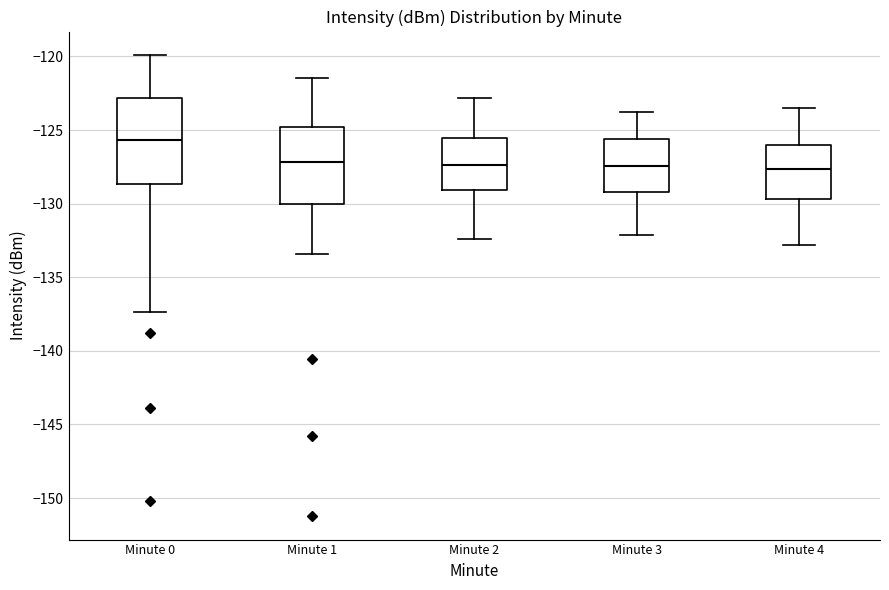

Which box is the tallest, from its lower edge to its upper edge?

Minute 0